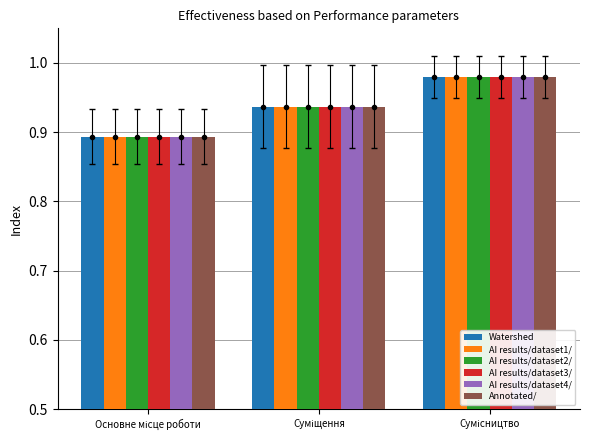

What are all the series names shown in the legend?

Watershed, AI results/dataset1/, AI results/dataset2/, AI results/dataset3/, AI results/dataset4/, Annotated/